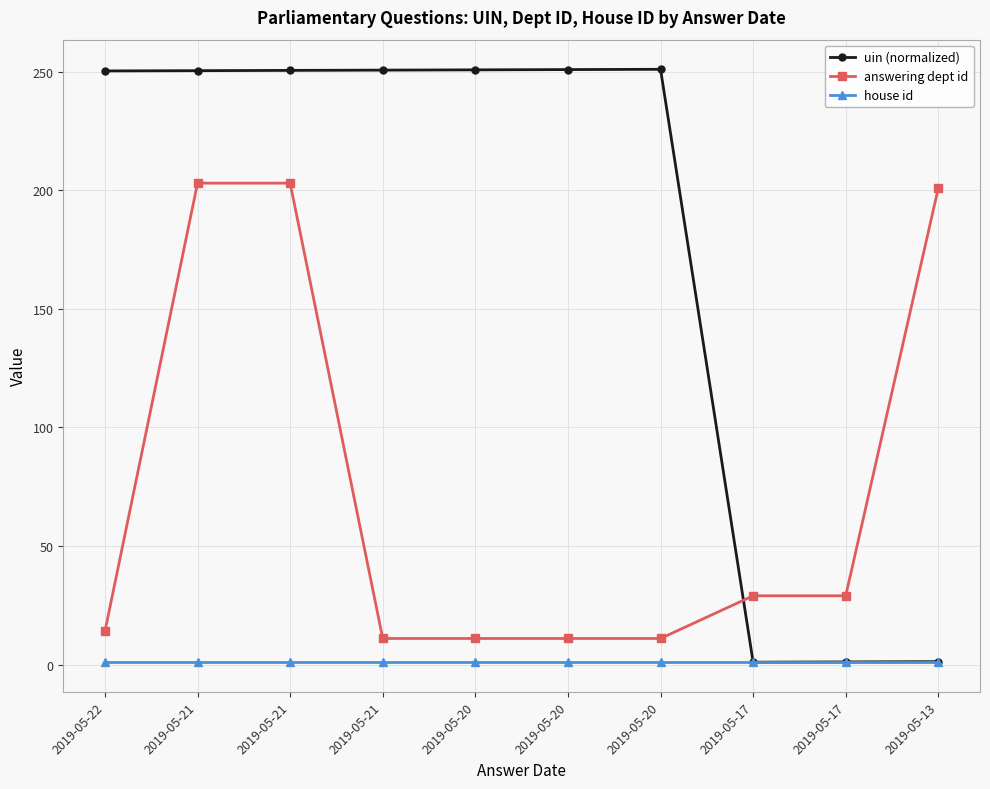

What is the average value of the house id series?

1.0